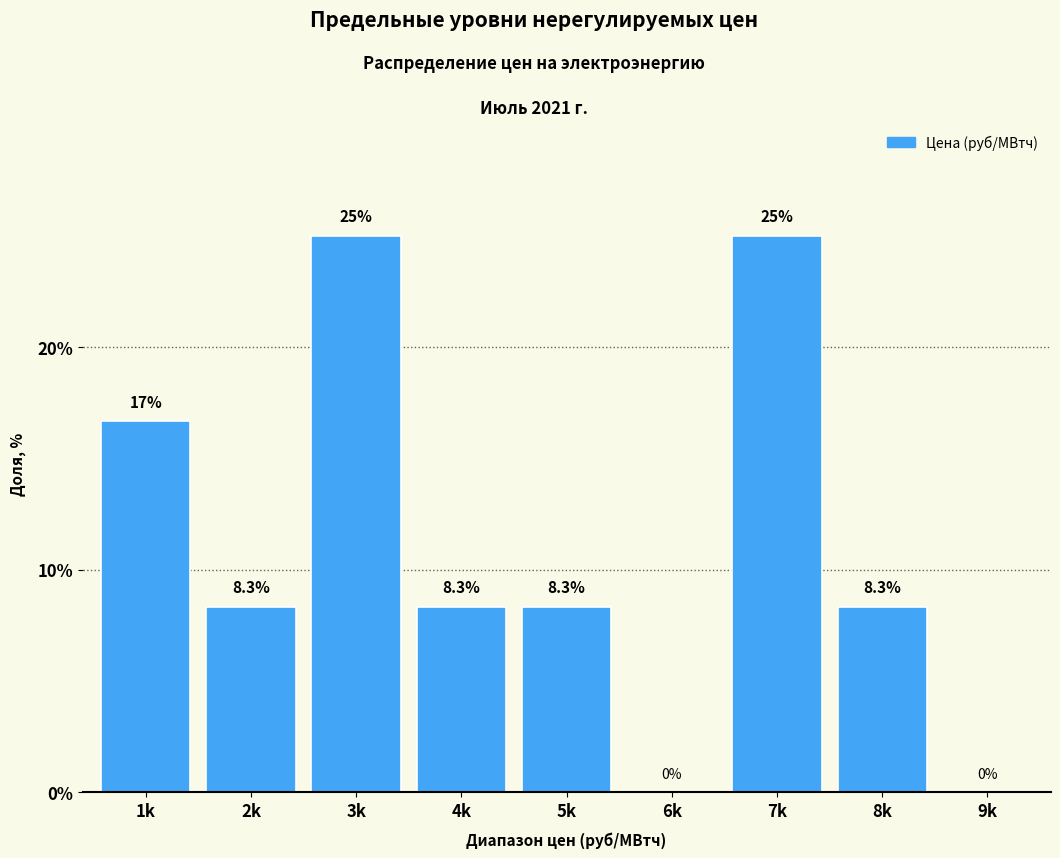

Reading left to right, list all the values displayed in this chart.

1k=16.7	2k=8.3	3k=25.0	4k=8.3	5k=8.3	6k=0.0	7k=25.0	8k=8.3	9k=0.0